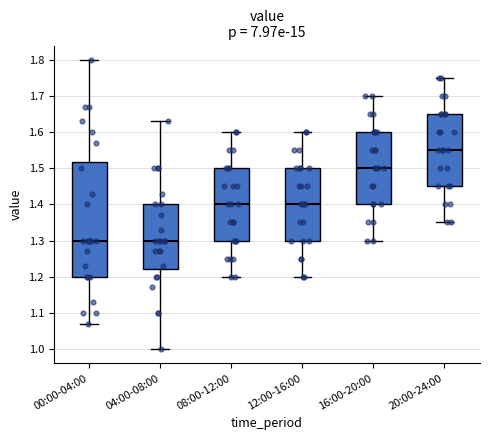

Reading left to right, read every box against the y-axis: the position of its median line, the range the box covers, and the ends of its whiskers. The values are not printed on the chart, so give them approximately, as read against the axis.

00:00-04:00: median 1.30, box 1.20 to 1.52, whiskers 1.07 to 1.80
04:00-08:00: median 1.30, box 1.22 to 1.40, whiskers 1.00 to 1.63
08:00-12:00: median 1.40, box 1.30 to 1.50, whiskers 1.20 to 1.60
12:00-16:00: median 1.40, box 1.30 to 1.50, whiskers 1.20 to 1.60
16:00-20:00: median 1.50, box 1.40 to 1.60, whiskers 1.30 to 1.70
20:00-24:00: median 1.55, box 1.45 to 1.65, whiskers 1.35 to 1.75